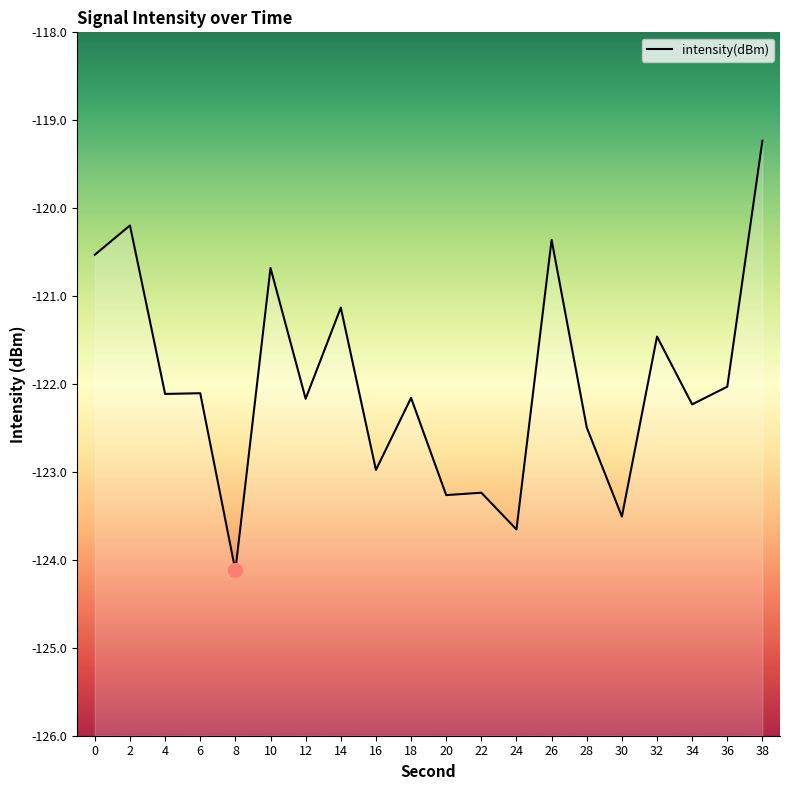

Which label corresponds to the largest value in the chart?

38